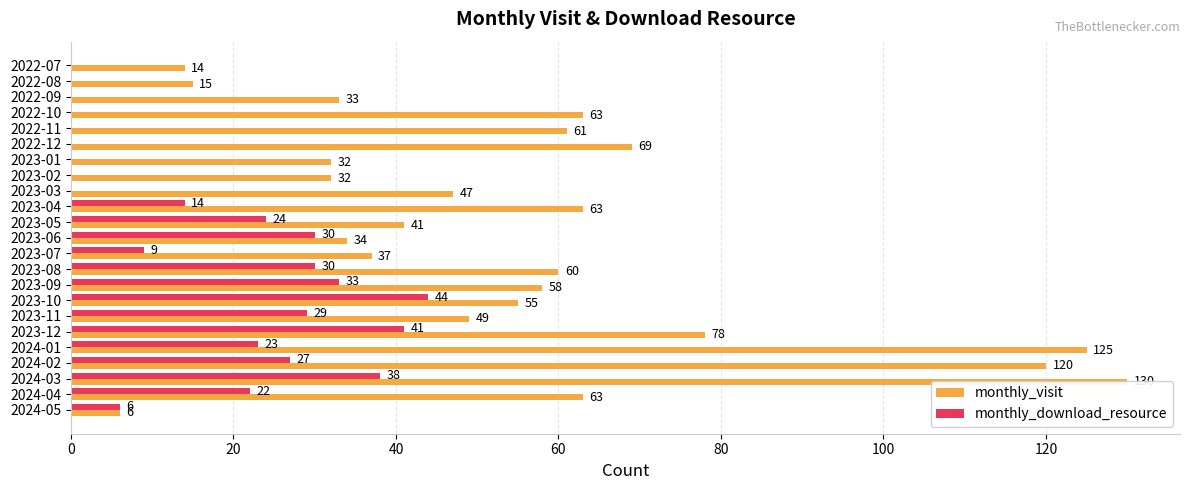

Is the value of monthly_visit at 2023-06 greater than the value of monthly_download_resource at 2023-04?

Yes